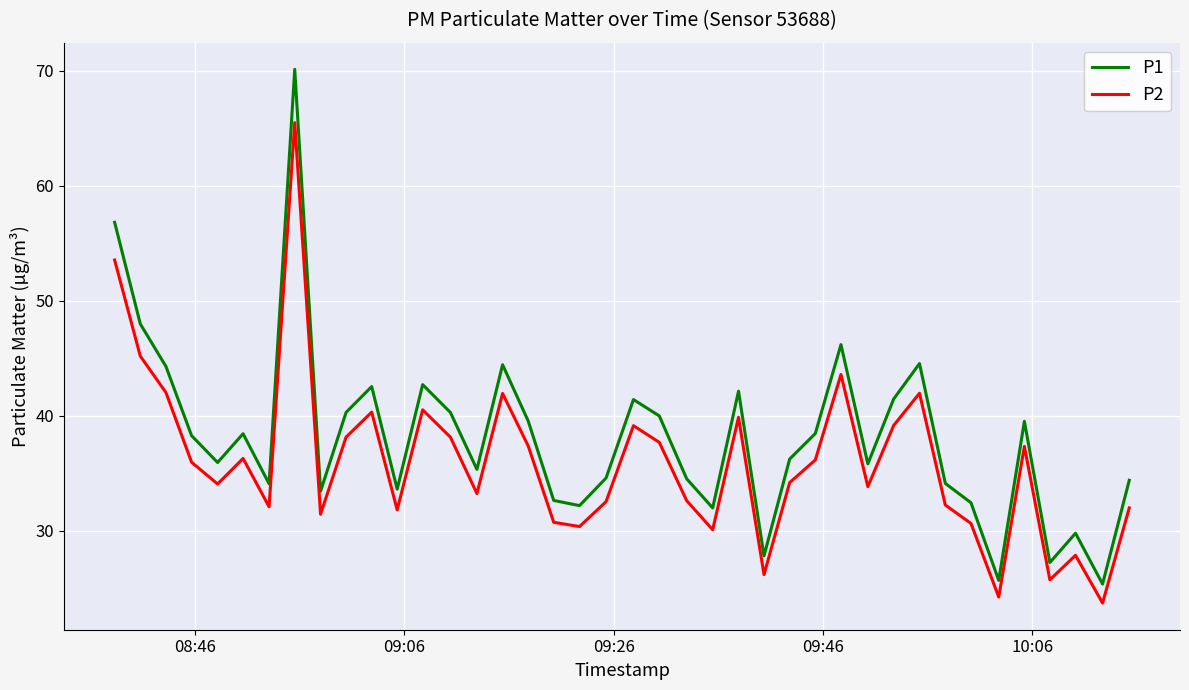

Which series has the largest total across all categories?

P1